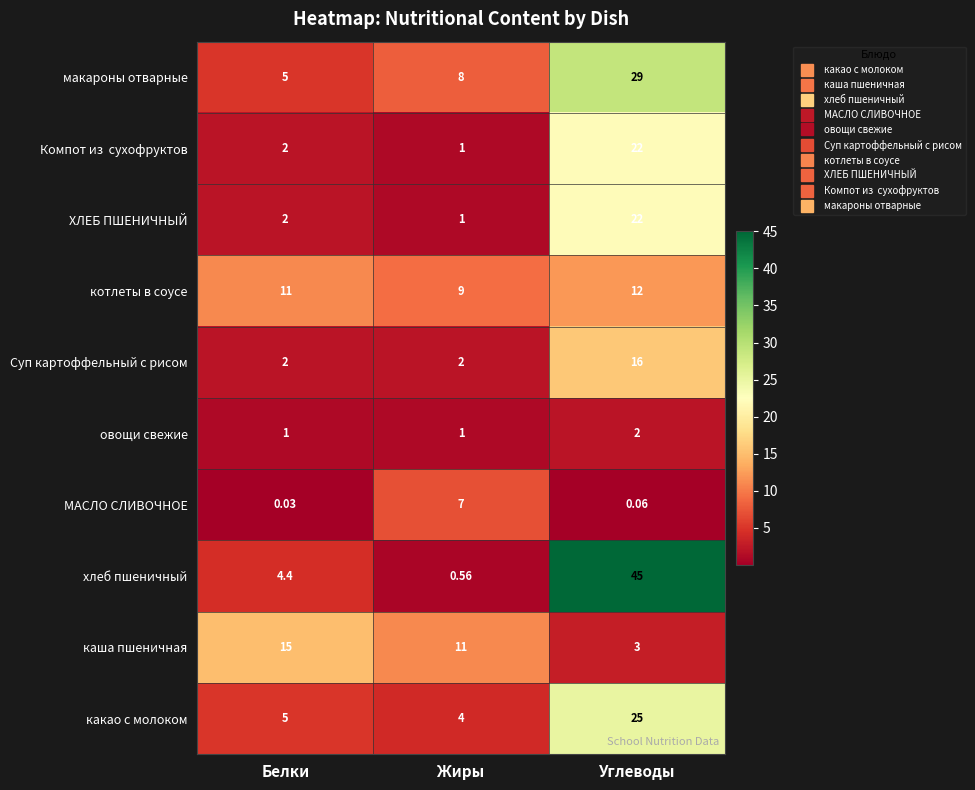

At which label is каша пшеничная closest to 9?

Жиры